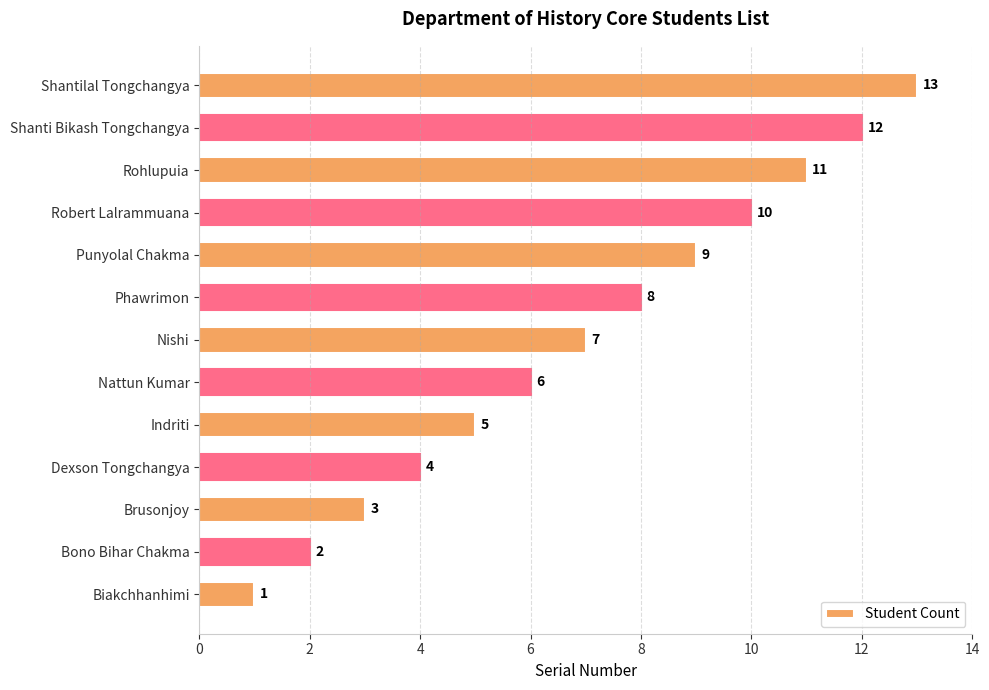

Does the chart contain stacked bars?

No